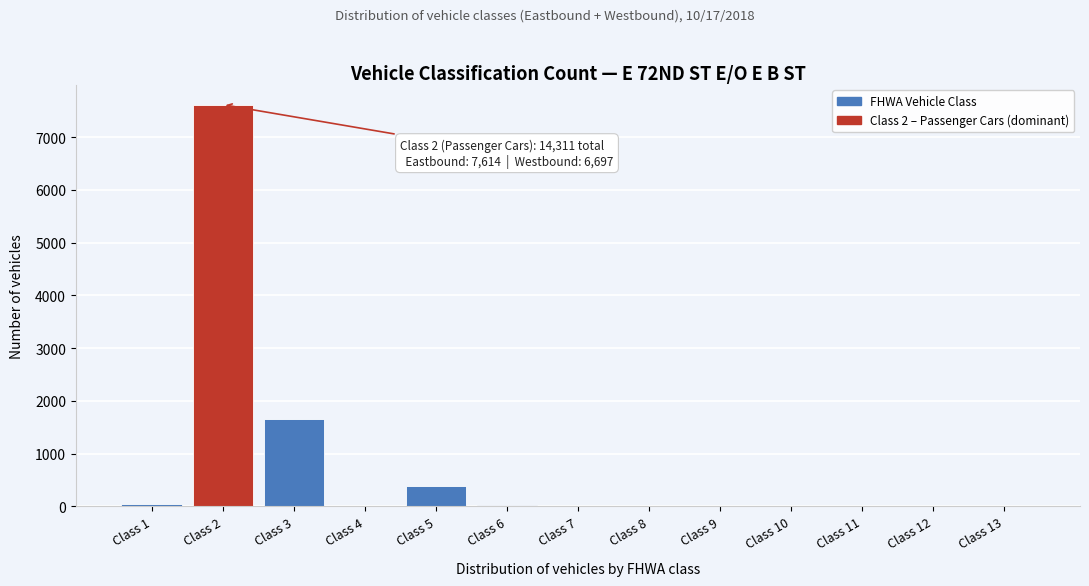

What is the maximum value shown in the chart?

7614